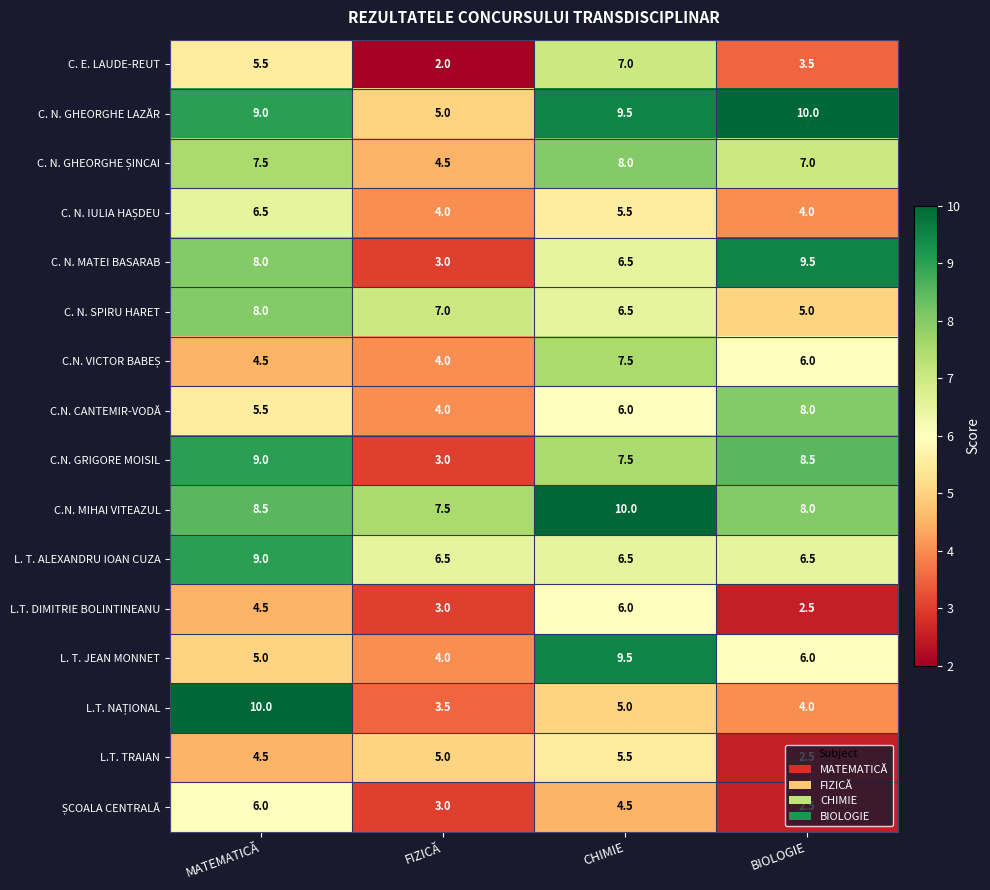

What is the difference between the highest and lowest values at MATEMATICĂ?

5.5